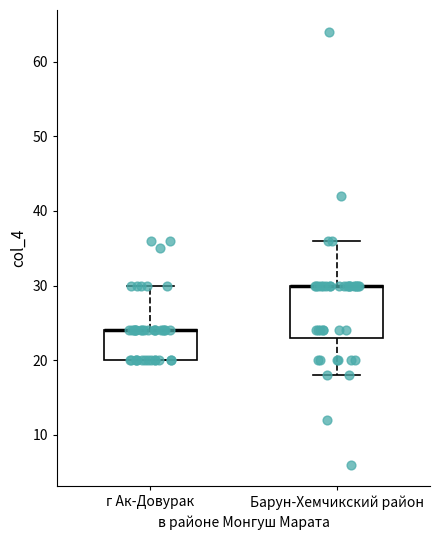

Reading left to right, transcribe this box plot: for each box, give where its median line is, the range the box spans, and where its two whiskers end, as read against the y-axis. The values are not printed on the chart, so give them approximately, as read against the axis.

г Ак-Довурак: median 24 (drawn on the box's upper edge), box 20 to 24, whiskers 20 to 30
Барун-Хемчикский район: median 30 (drawn on the box's upper edge), box 23 to 30, whiskers 18 to 36